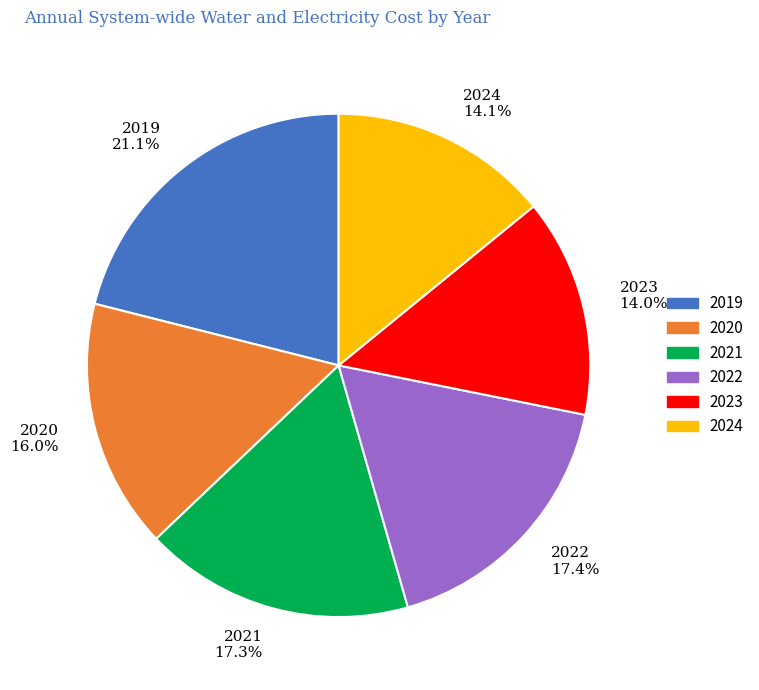

True or false: 2024 accounts for 14% of the total.

True